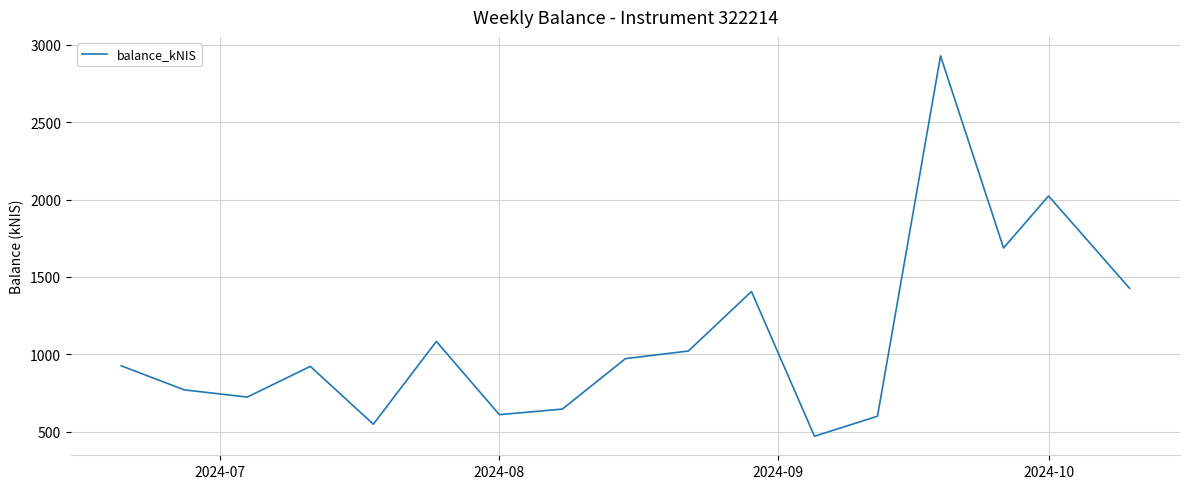

What is the greatest value displayed?

2929.0